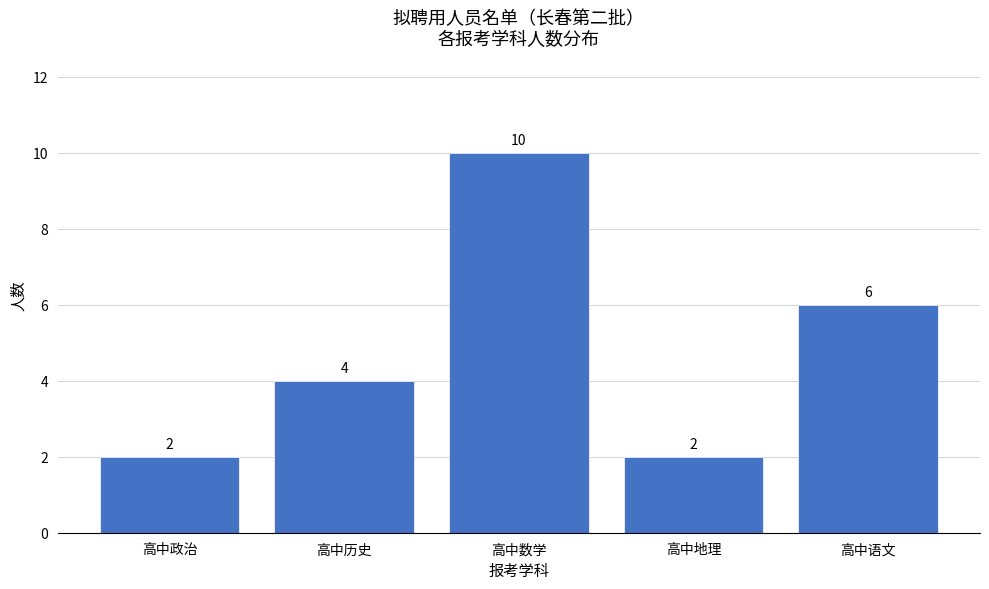

Reading left to right, list all the values displayed in this chart.

2	4	10	2	6